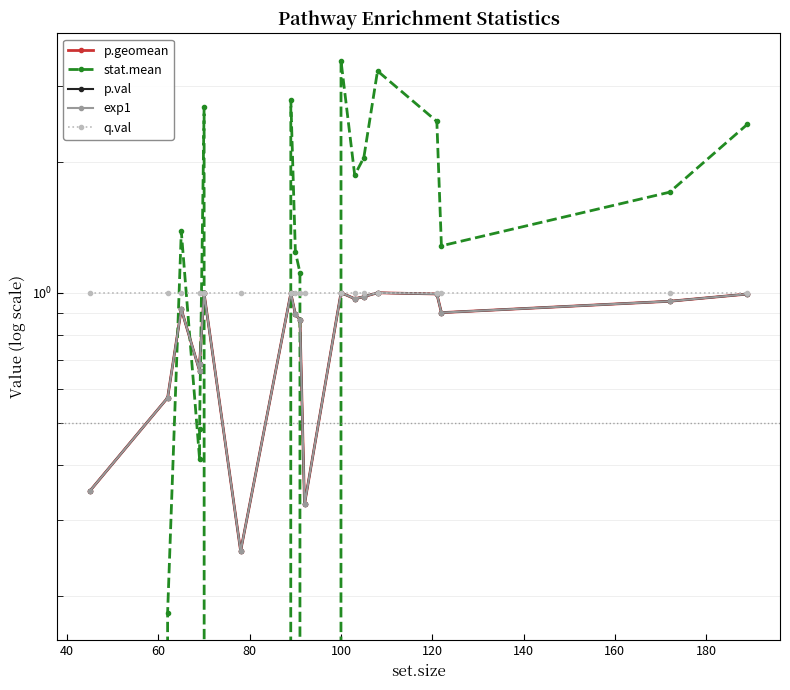

Between 80 and 11, which series saw the biggest shift?

stat.mean